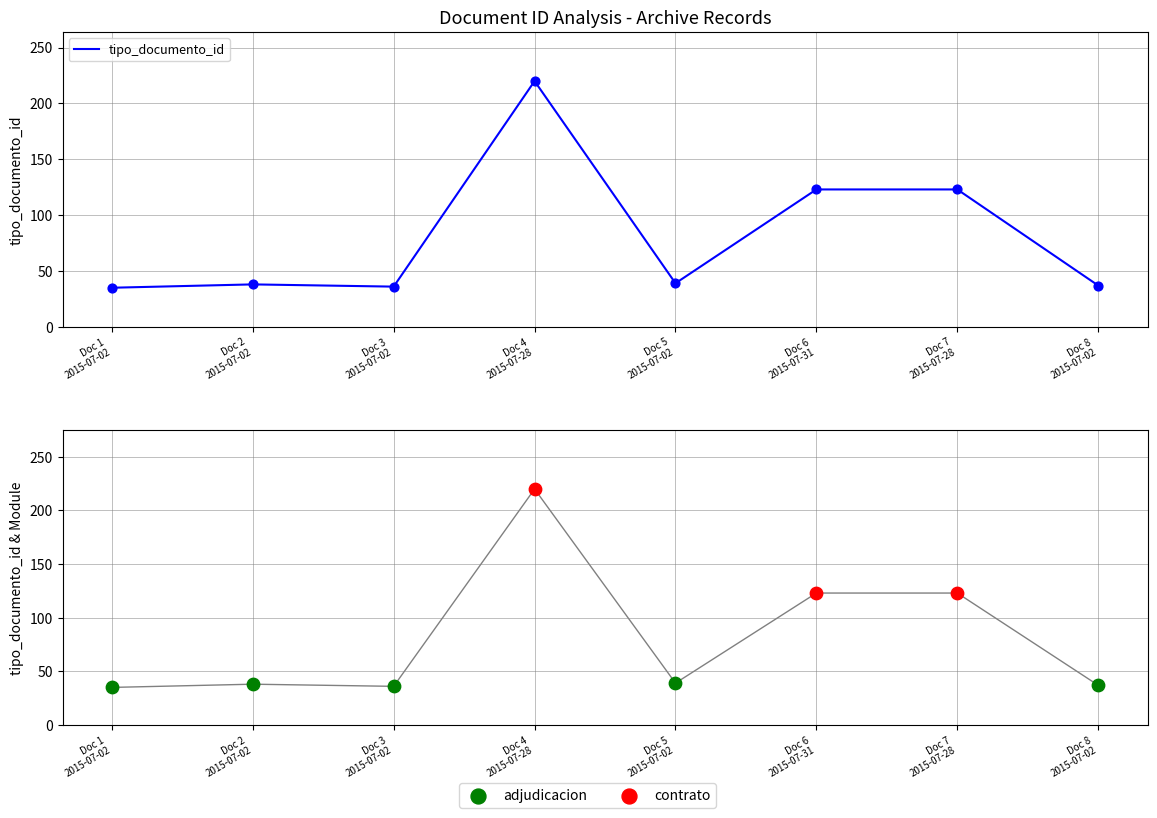

Which has a higher value, Doc 5 2015-07-02 or Doc 7 2015-07-28?

Doc 7 2015-07-28